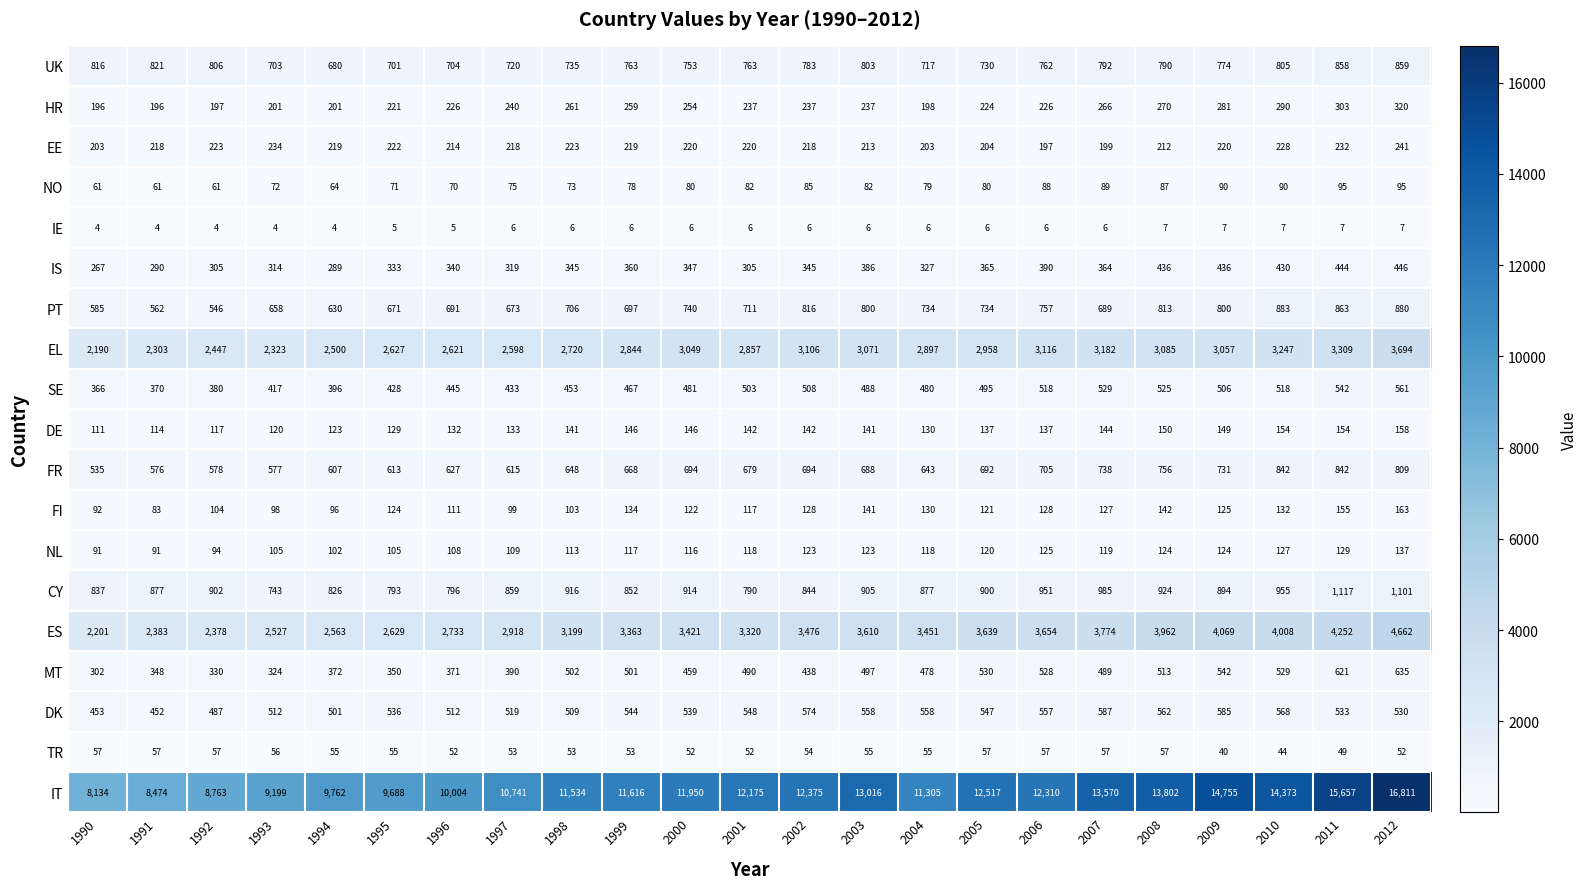

What is the sum of the IT values at 2007 and 1991?

22044